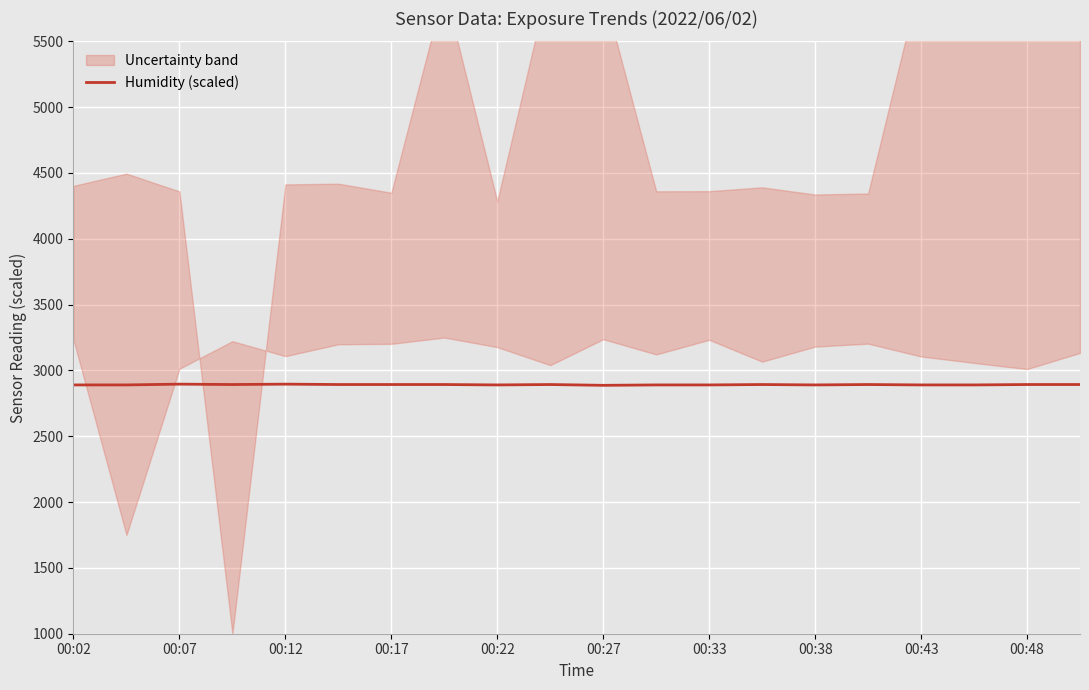

What is the minimum value shown in the chart?

2887